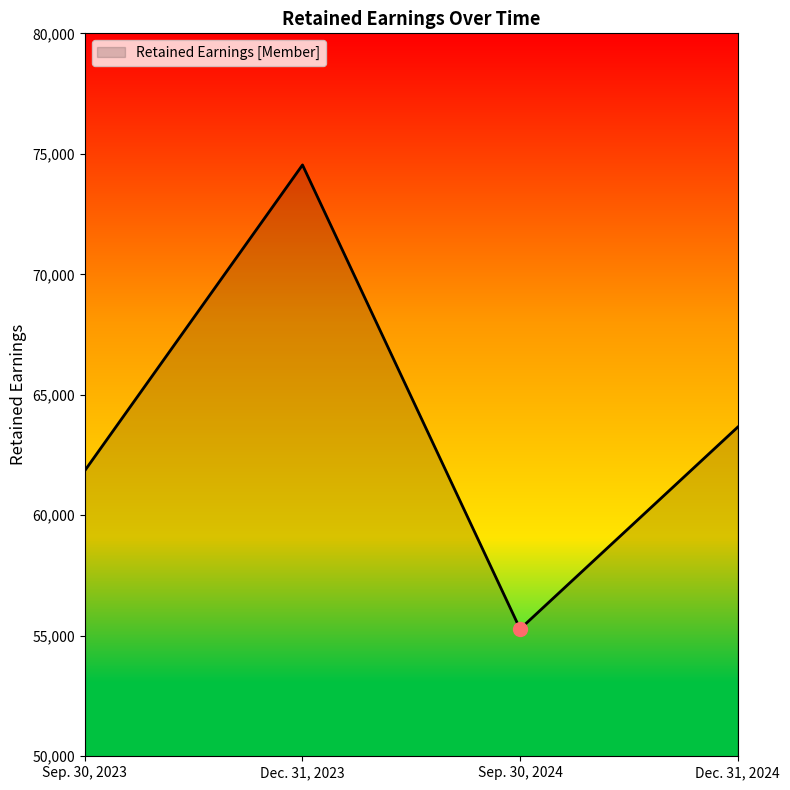

How many values are below 63658?

2